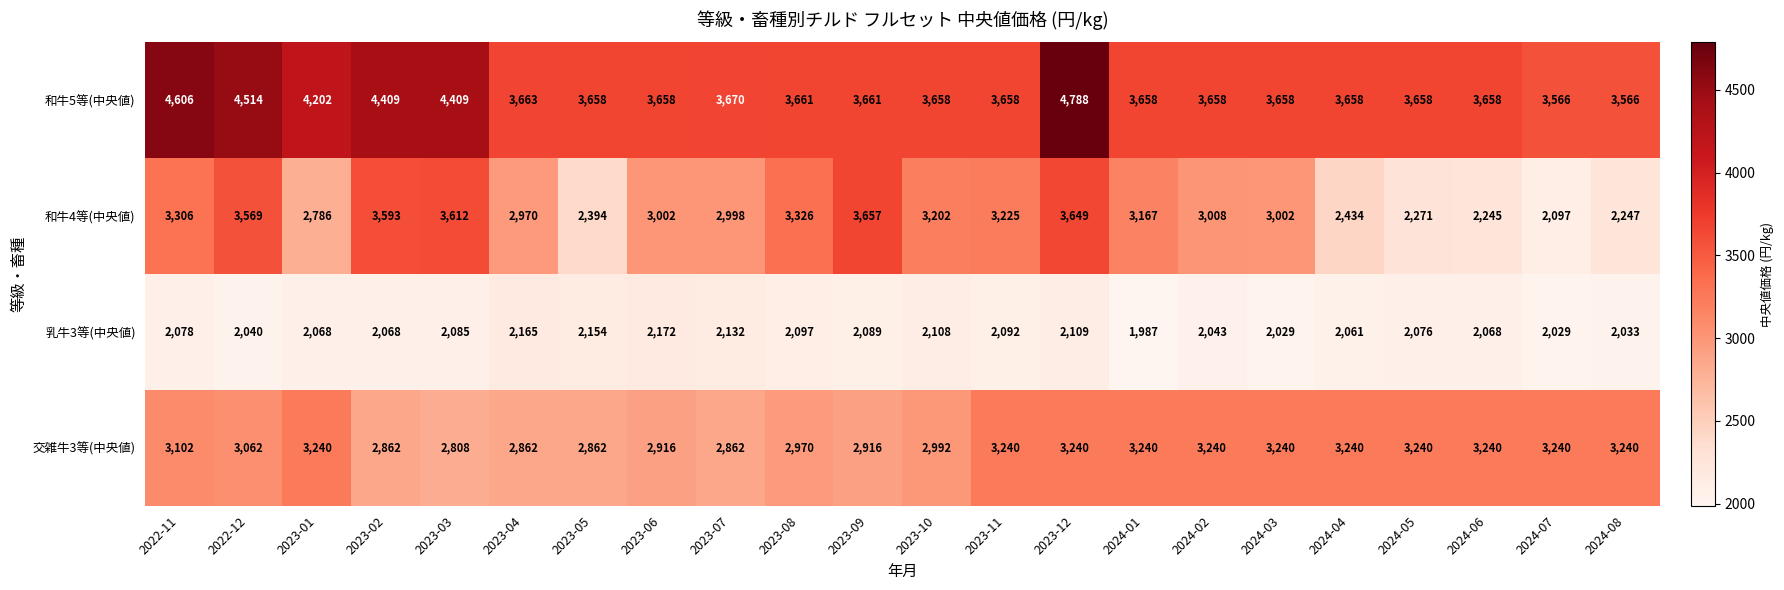

The 和牛4等(中央値) series shows 1826 at 2024-02. True or false?

False